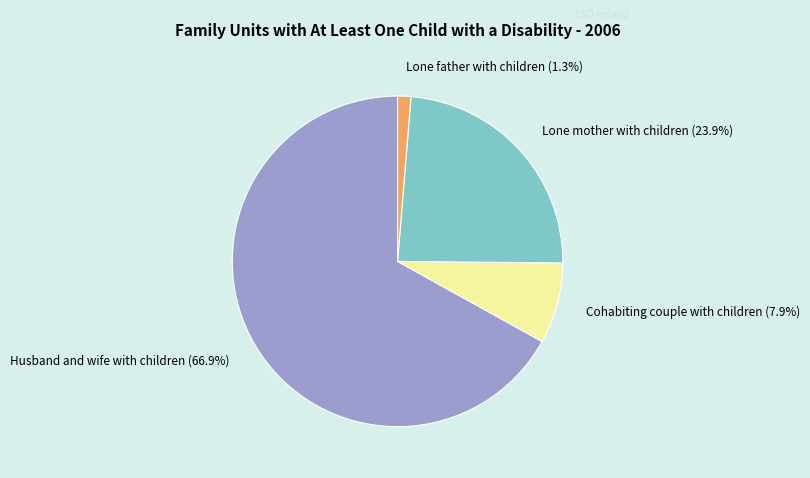

Rank the categories by value from lowest to highest.

Lone father with children, Cohabiting couple with children, Lone mother with children, Husband and wife with children